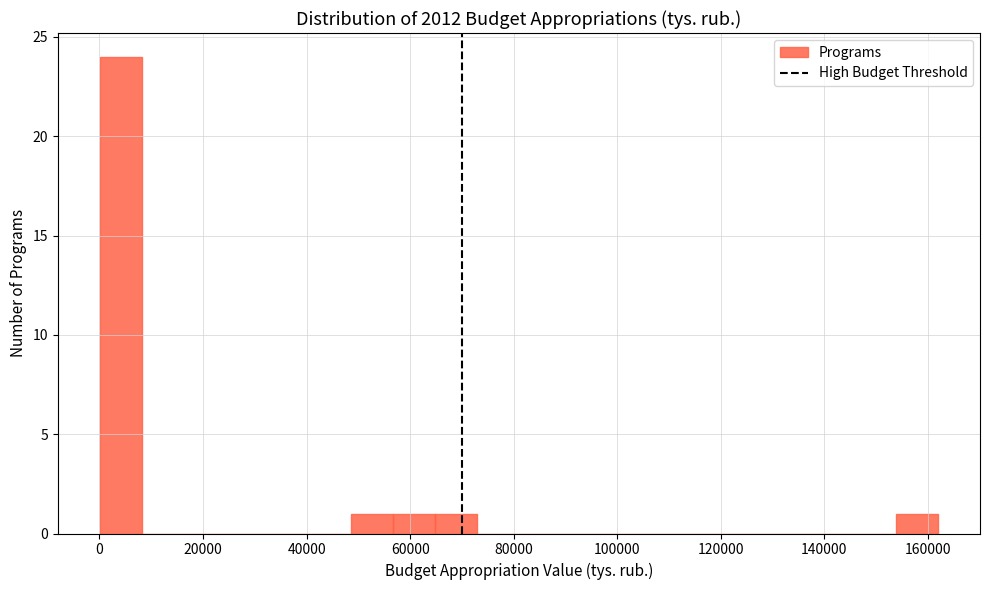

What is the height of the bar covering 154000 to 162000 on the x-axis? Neither the bar edges nor the heights are printed on the chart, so give them approximately, as read against the axes.

1